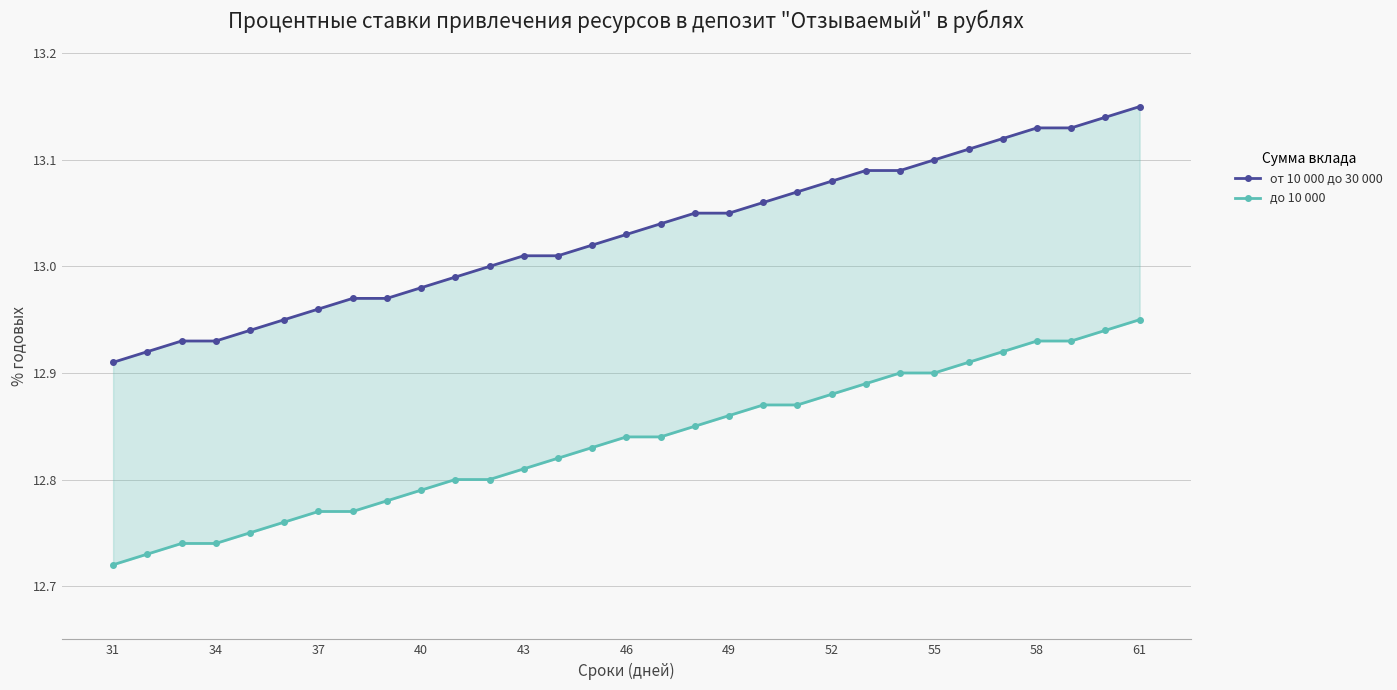

What is the value of the до 10 000 point at the 19th from the left?

12.9